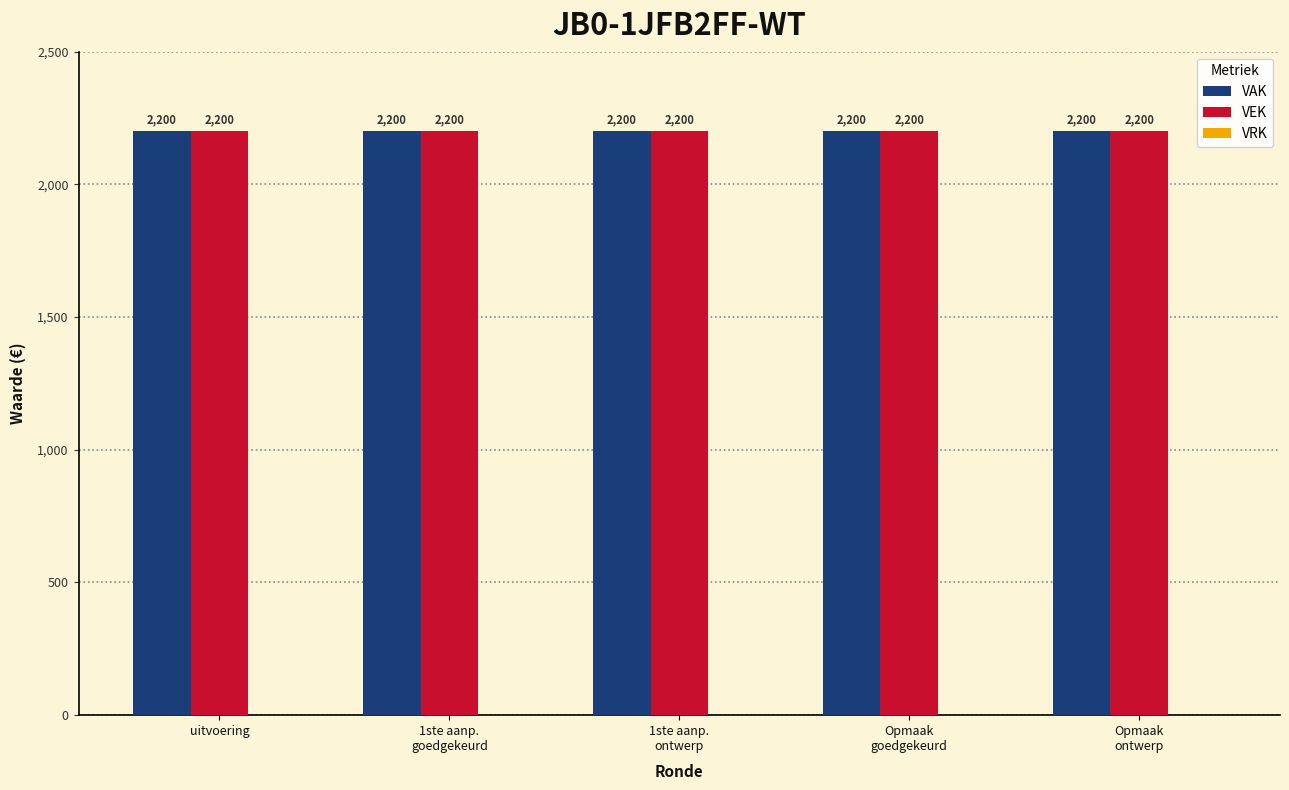

At which label is VEK closest to 2200?

uitvoering